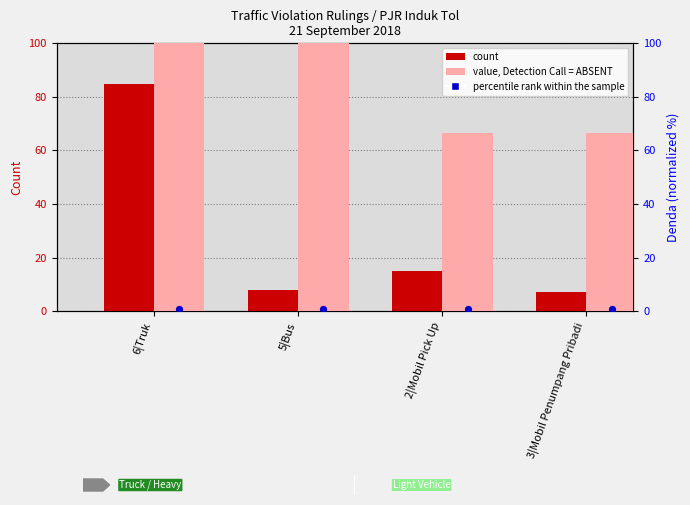

Is the value of percentile rank within the sample at 3|Mobil Penumpang Pribadi greater than the value of count at 6|Truk?

No